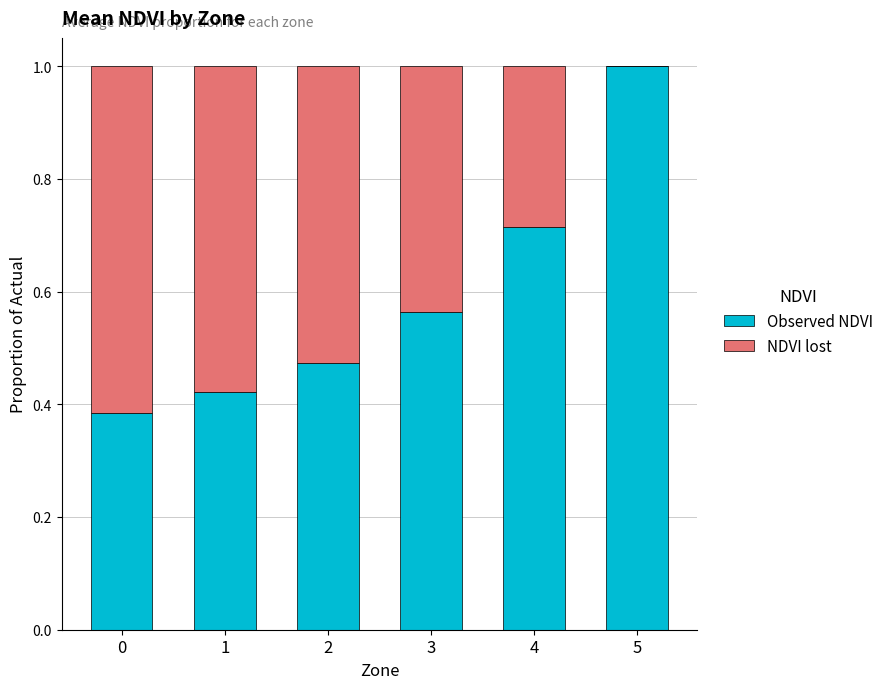

What is the total value across all series at 5?

1.0